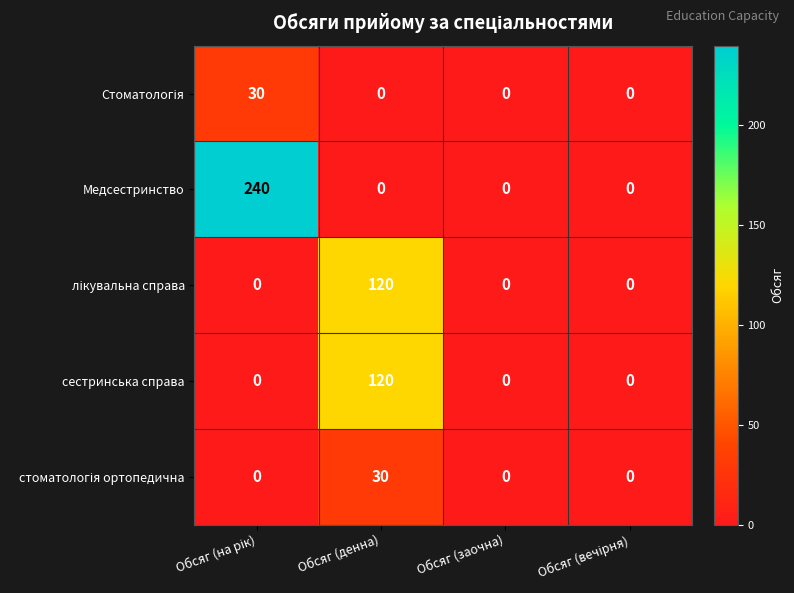

Which series has the widest spread of values?

Медсестринство